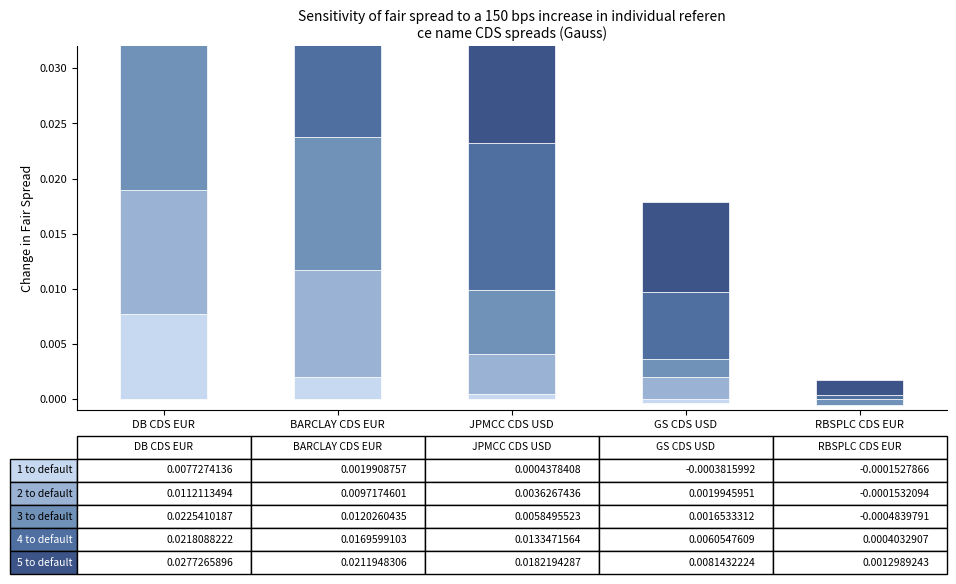

How many bars are there in total?

25